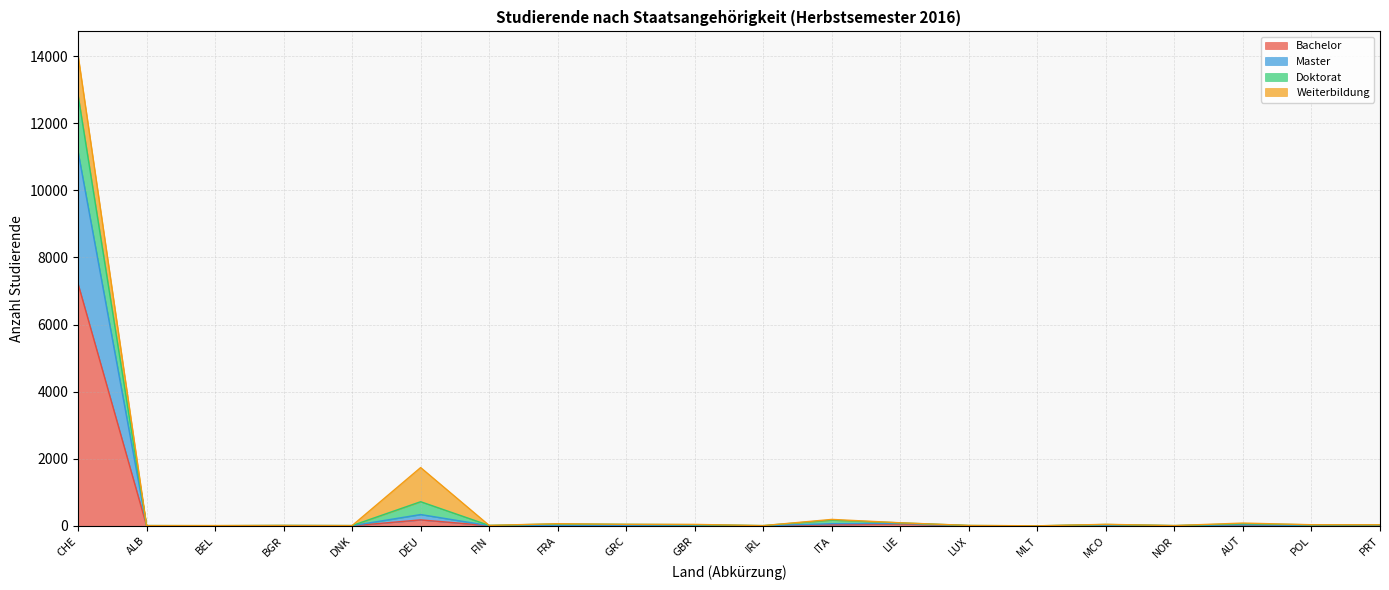

Where do Master and Doktorat first cross each other?

BEL and BGR